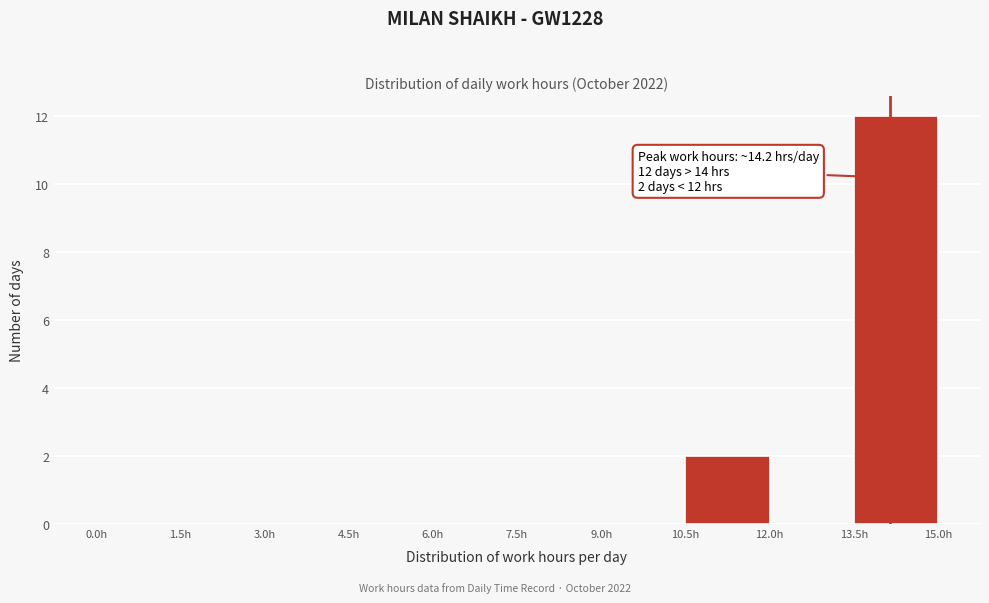

Which range on the x-axis has the tallest bar?

13.5 to 15.0